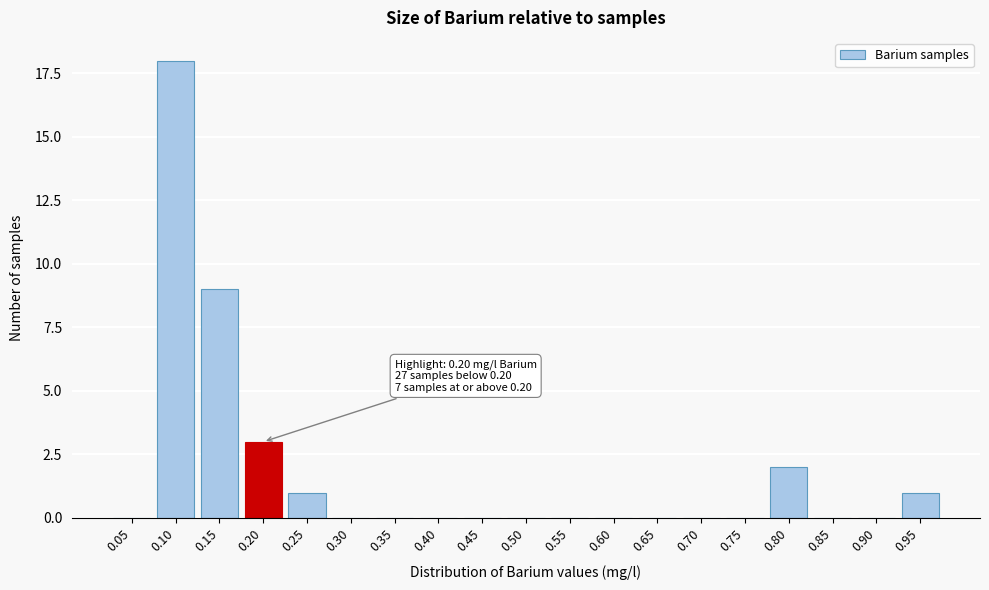

Reading left to right, what are all the values shown in this chart?

0.05=0	0.10=18	0.15=9	0.20=3	0.25=1	0.30=0	0.35=0	0.40=0	0.45=0	0.50=0	0.55=0	0.60=0	0.65=0	0.70=0	0.75=0	0.80=2	0.85=0	0.90=0	0.95=1